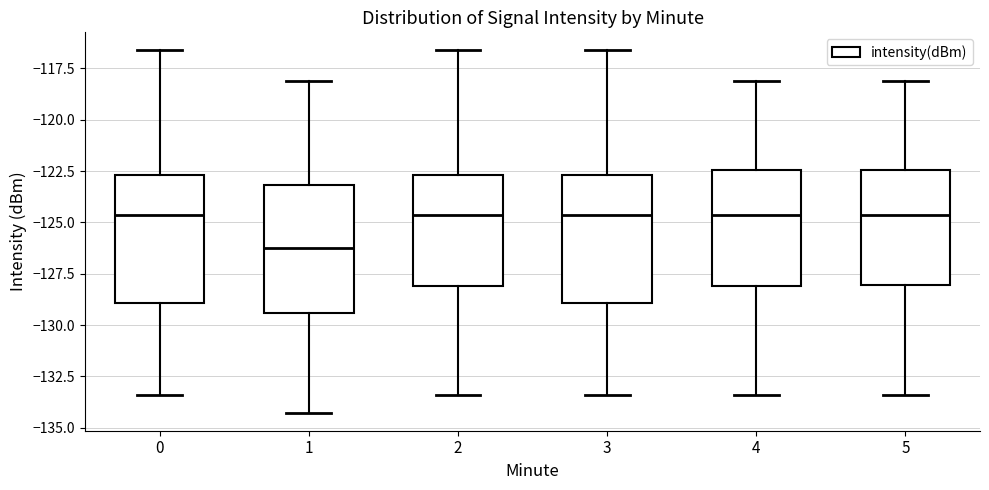

Reading left to right, read every box against the y-axis: the position of its median line, the range the box covers, and the ends of its whiskers. The values are not printed on the chart, so give them approximately, as read against the axis.

0: median -124.5, box -129.0 to -122.5, whiskers -133.5 to -116.5
1: median -126.5, box -129.5 to -123.0, whiskers -134.5 to -118.0
2: median -124.5, box -128.0 to -122.5, whiskers -133.5 to -116.5
3: median -124.5, box -129.0 to -122.5, whiskers -133.5 to -116.5
4: median -124.5, box -128.0 to -122.5, whiskers -133.5 to -118.0
5: median -124.5, box -128.0 to -122.5, whiskers -133.5 to -118.0